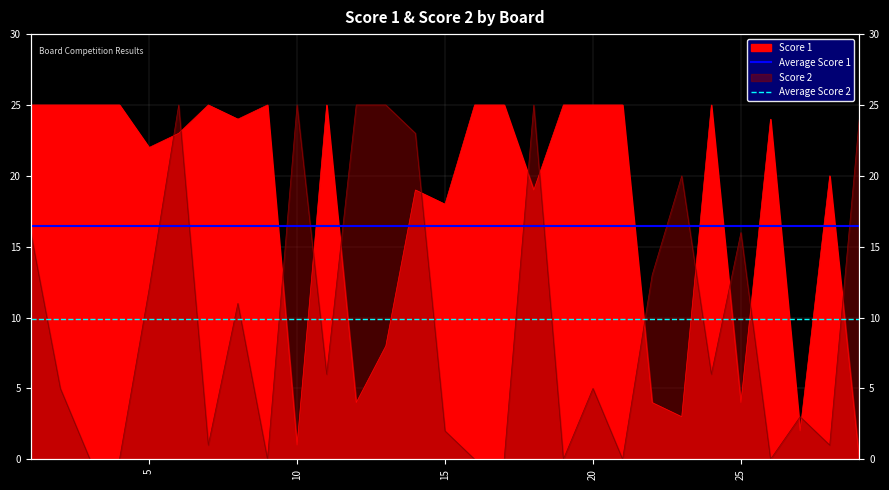

How many series are shown in this chart?

2